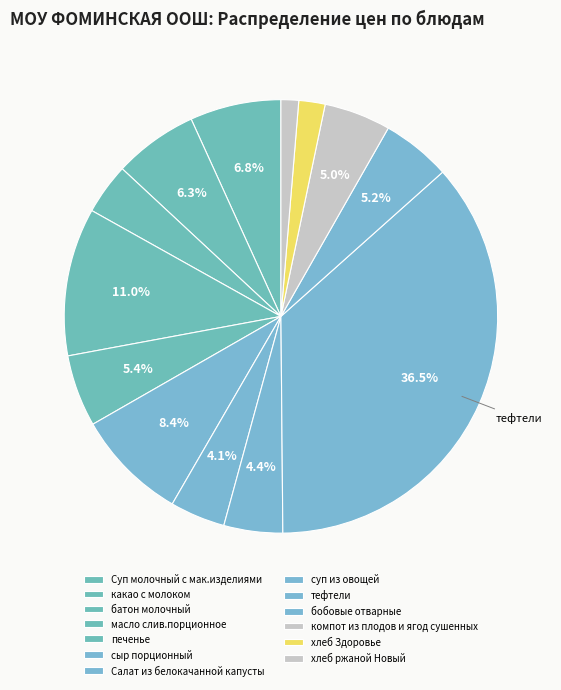

What percentage is the какао с молоком slice, to the nearest percent?

6%